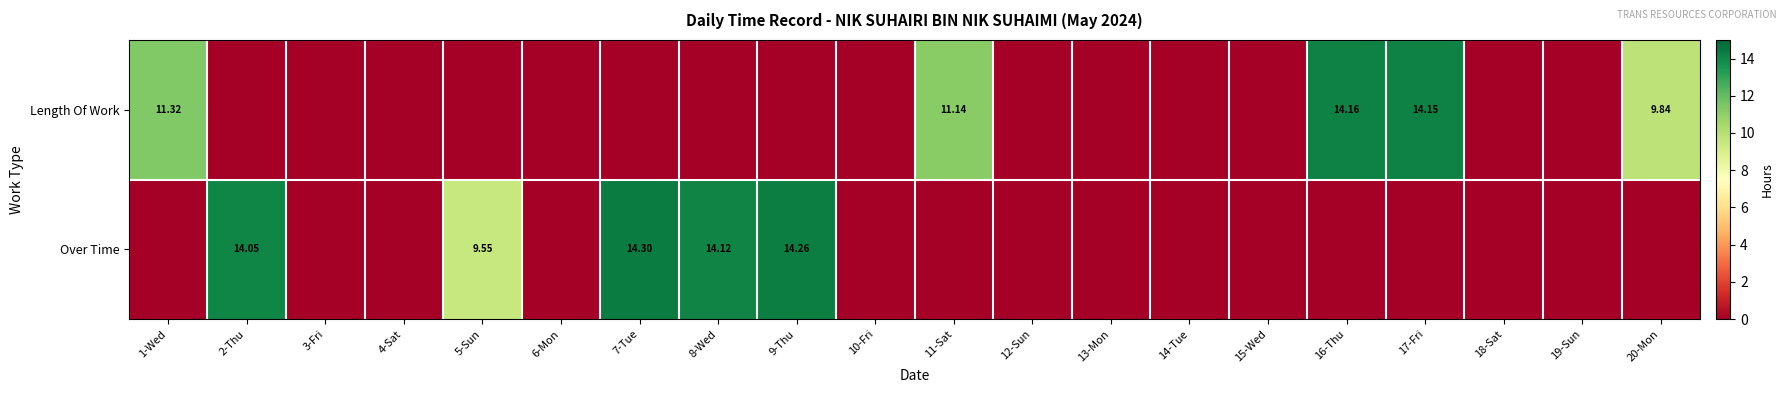

What is the difference between the maximum and minimum values in the Length Of Work series?

14.2